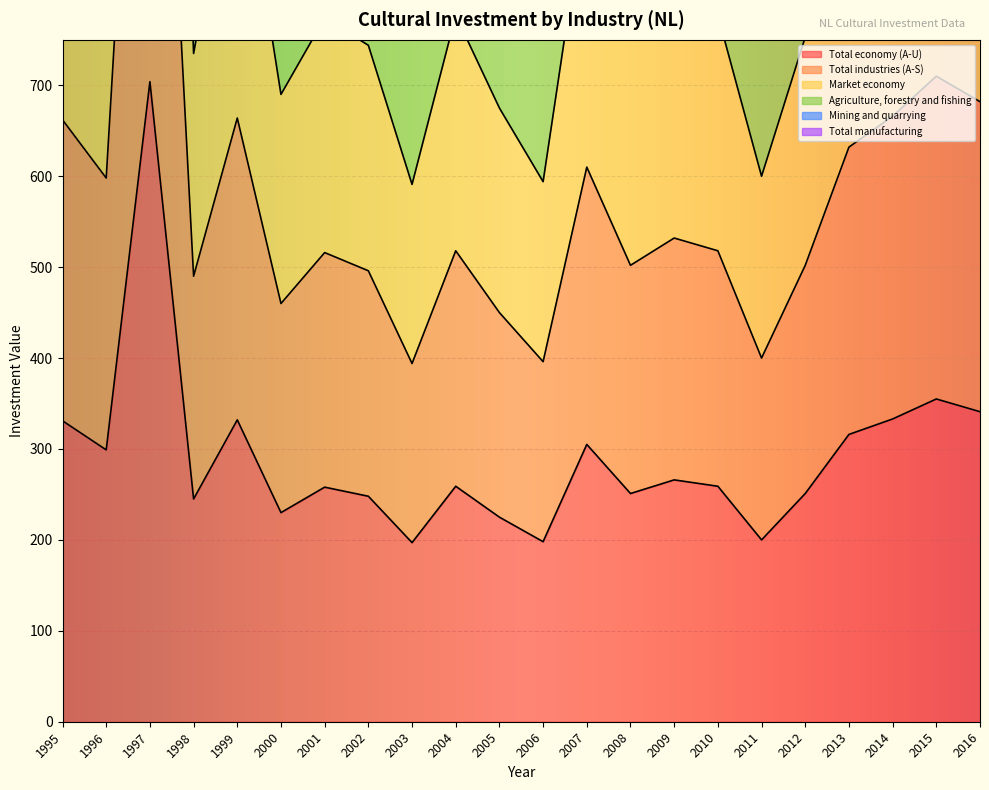

What is the spread (max minus min) of values at 2011?

600